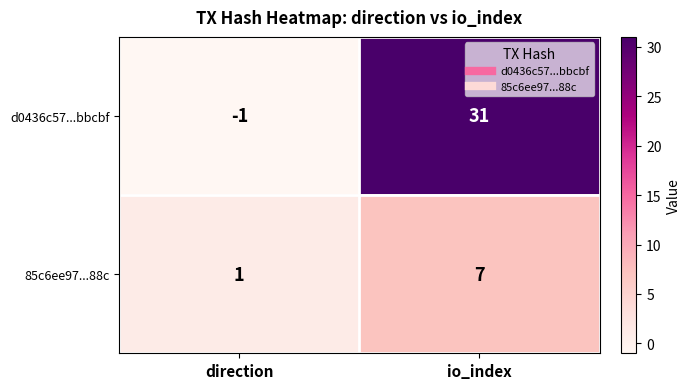

Where is 85c6ee97...88c nearest to the value 4?

direction